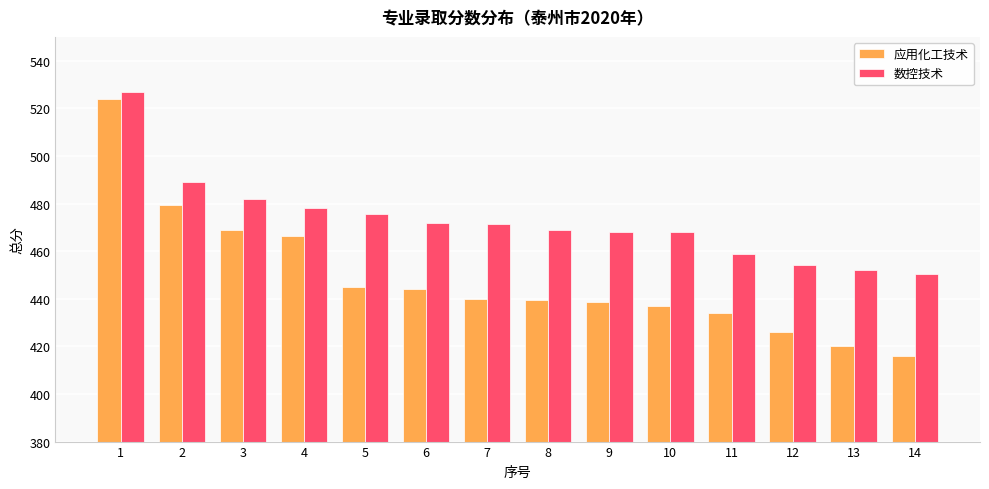

Which series has the largest total across all categories?

数控技术